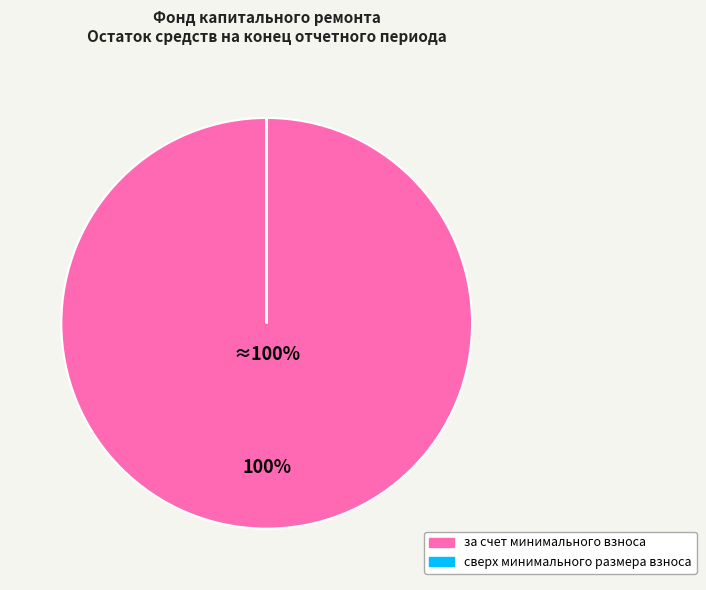

To the nearest percent, what is the difference between the largest and smallest slice percentages?

100%